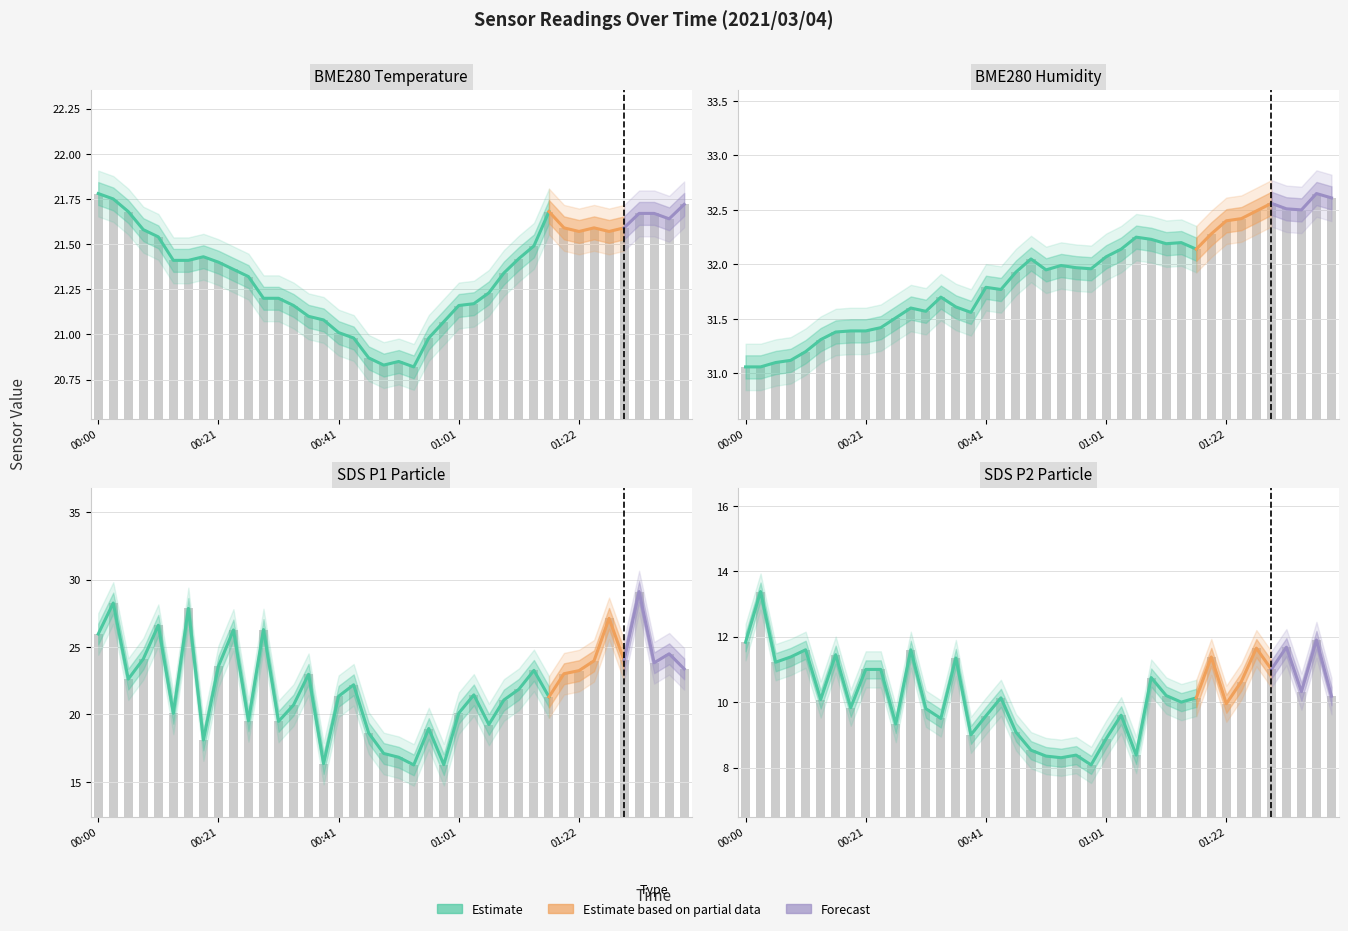

Is the value of SDS_P1 at 00:41 greater than the value of BME280_humidity at 01:06?

No